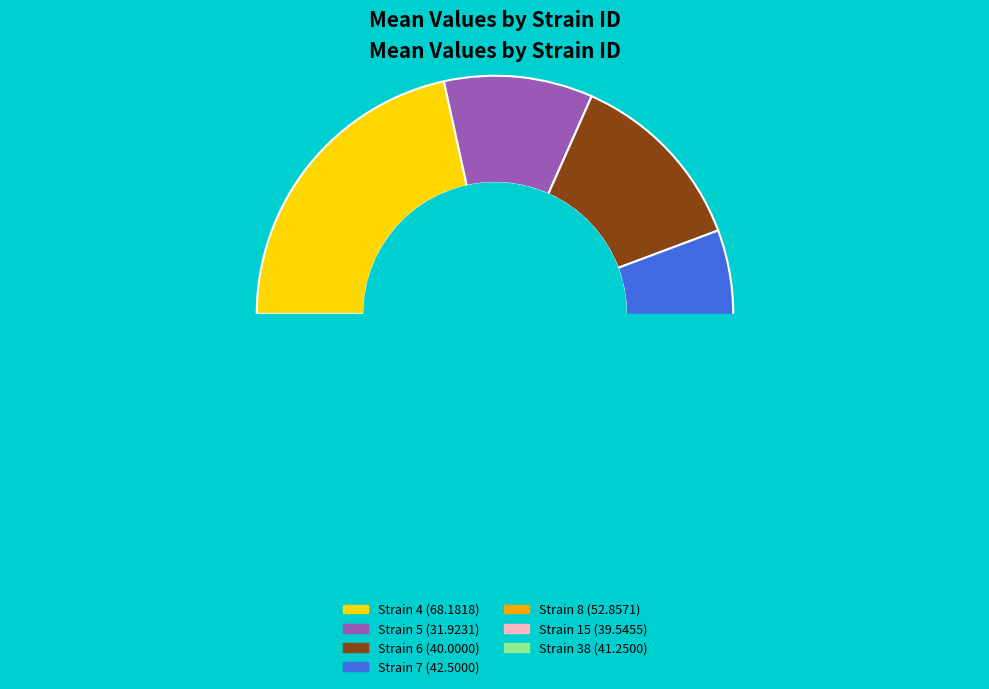

What is the smallest slice in the pie chart?

5